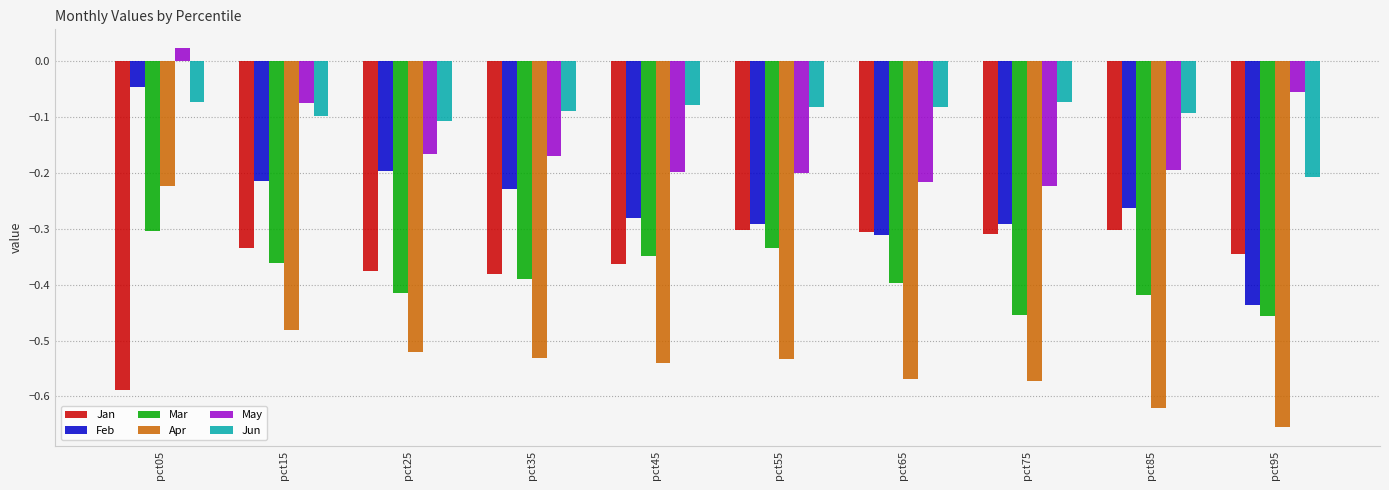

Count the number of data series in this chart.

6